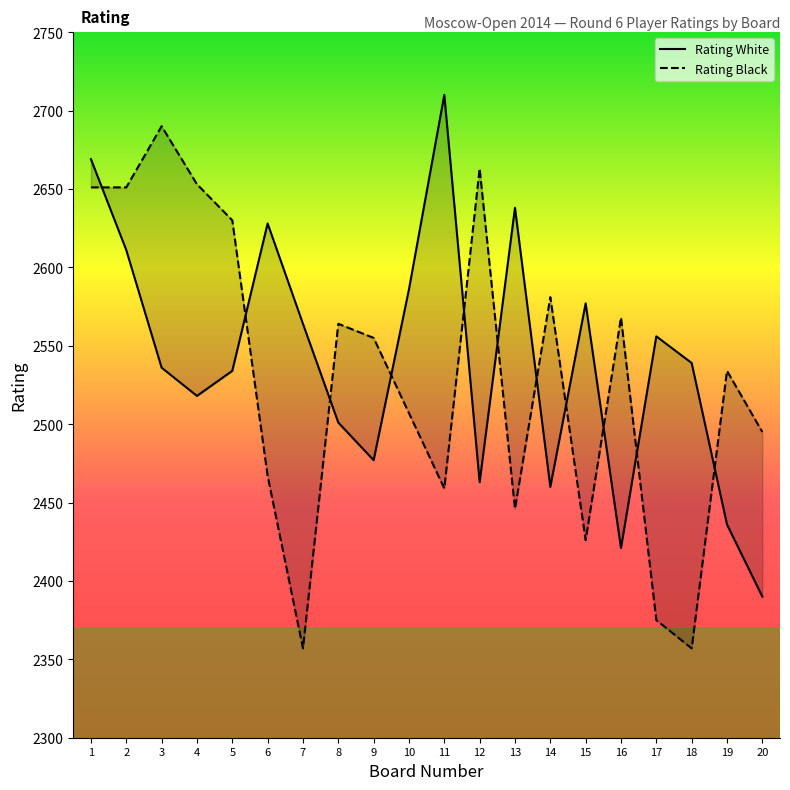

What is the difference between the maximum and minimum values in the Rating White series?

320